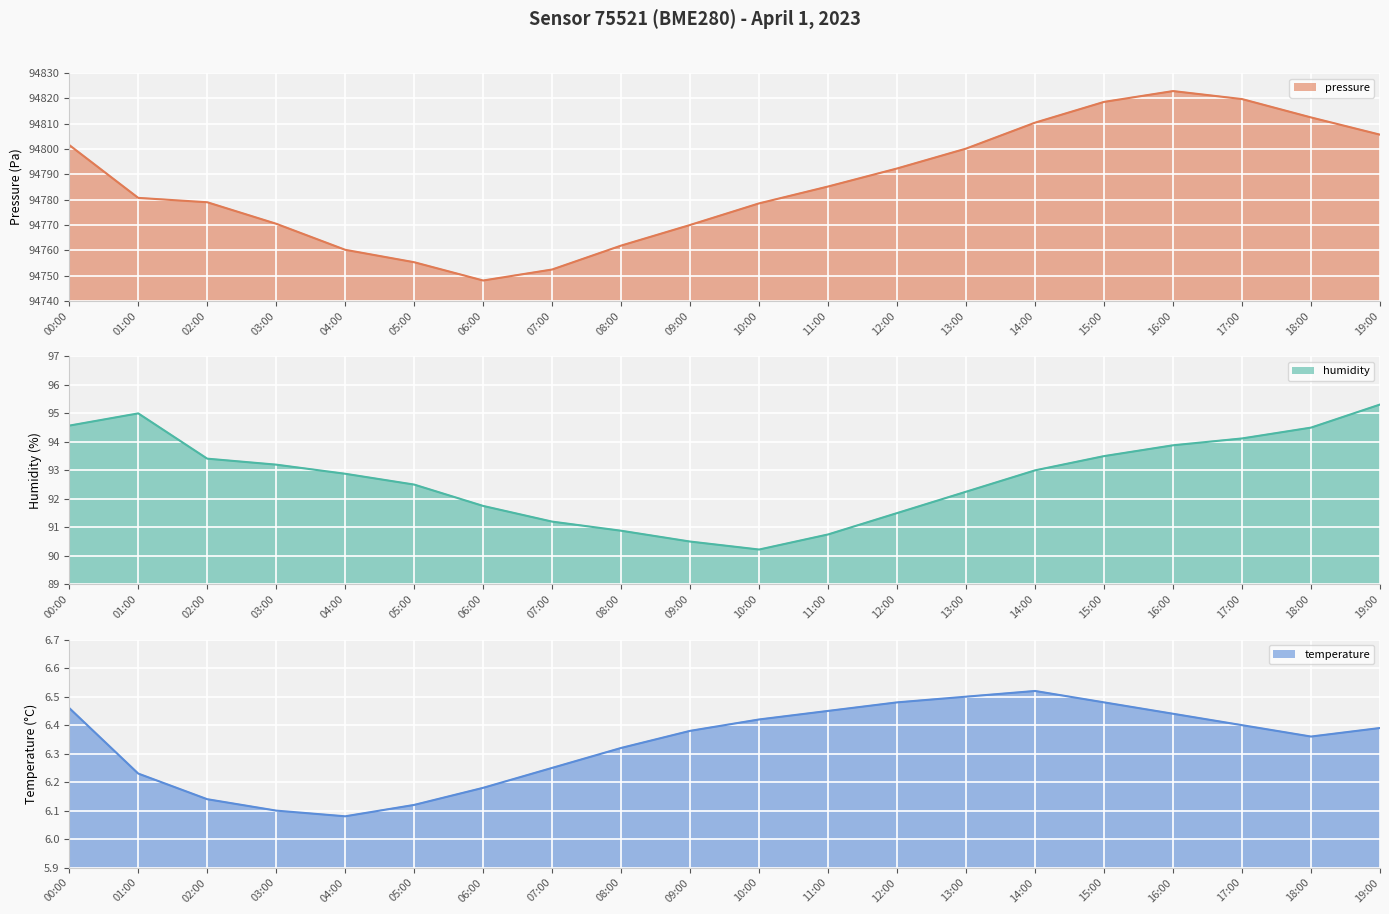

Reading left to right, extract all data points from this chart.

pressure line: 00:00=94801.6	01:00=94780.7	02:00=94779.0	03:00=94770.5	04:00=94760.2	05:00=94755.3	06:00=94748.1	07:00=94752.4	08:00=94761.9	09:00=94770.0	10:00=94778.6	11:00=94785.2	12:00=94792.3	13:00=94800.2	14:00=94810.4	15:00=94818.6	16:00=94822.9	17:00=94819.8	18:00=94812.5	19:00=94805.7
humidity line: 00:00=94.6	01:00=95.0	02:00=93.4	03:00=93.2	04:00=92.9	05:00=92.5	06:00=91.8	07:00=91.2	08:00=90.9	09:00=90.5	10:00=90.2	11:00=90.8	12:00=91.5	13:00=92.2	14:00=93.0	15:00=93.5	16:00=93.9	17:00=94.1	18:00=94.5	19:00=95.3
temperature line: 00:00=6.5	01:00=6.2	02:00=6.1	03:00=6.1	04:00=6.1	05:00=6.1	06:00=6.2	07:00=6.2	08:00=6.3	09:00=6.4	10:00=6.4	11:00=6.5	12:00=6.5	13:00=6.5	14:00=6.5	15:00=6.5	16:00=6.4	17:00=6.4	18:00=6.4	19:00=6.4